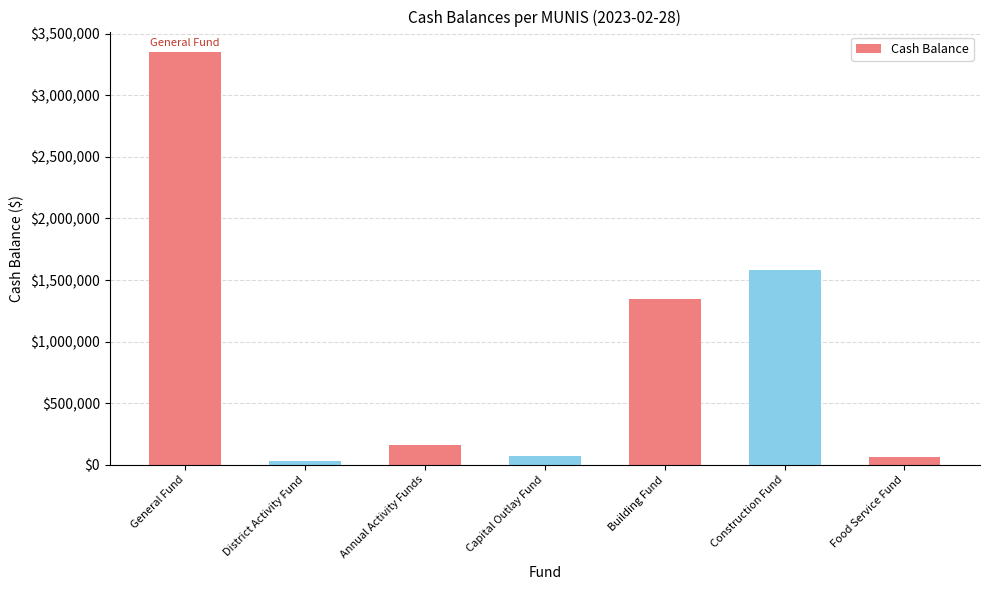

Which has a higher value, Capital Outlay Fund or Annual Activity Funds?

Annual Activity Funds